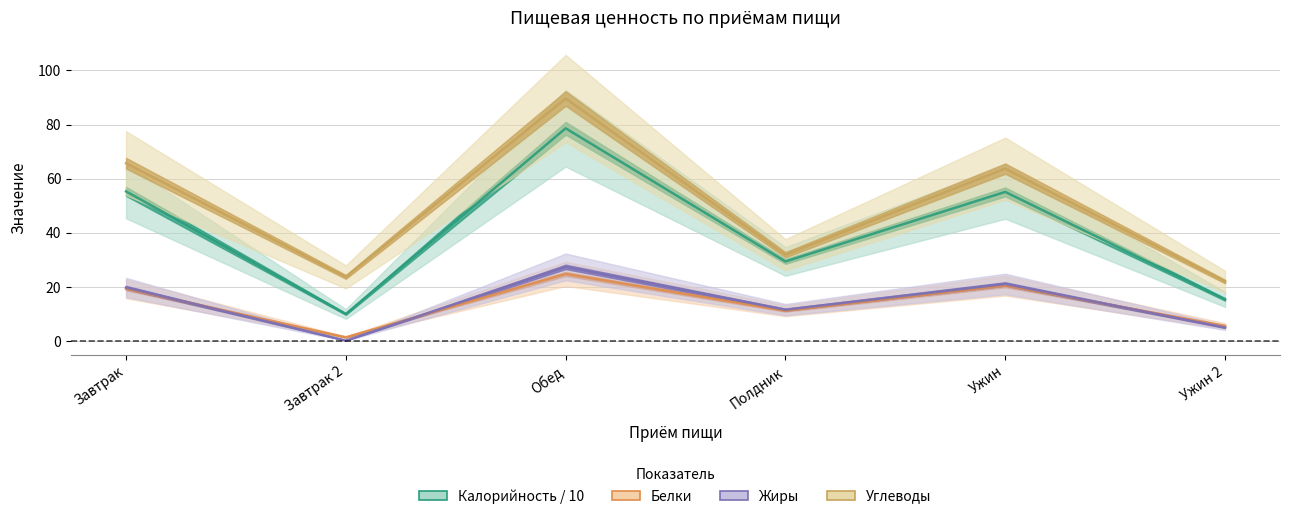

What are all the series names shown in the legend?

Калорийность, Белки, Жиры, Углеводы